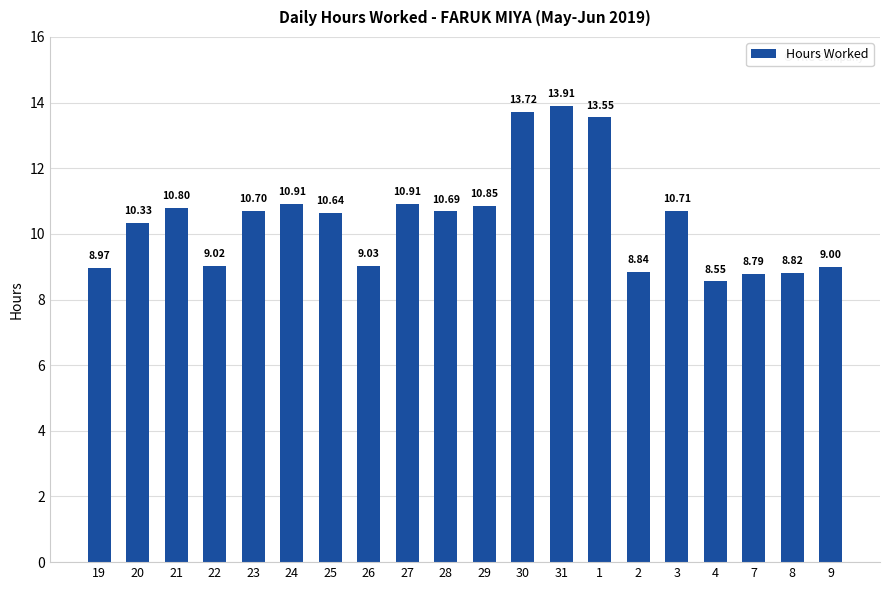

How many bars are there in total?

20